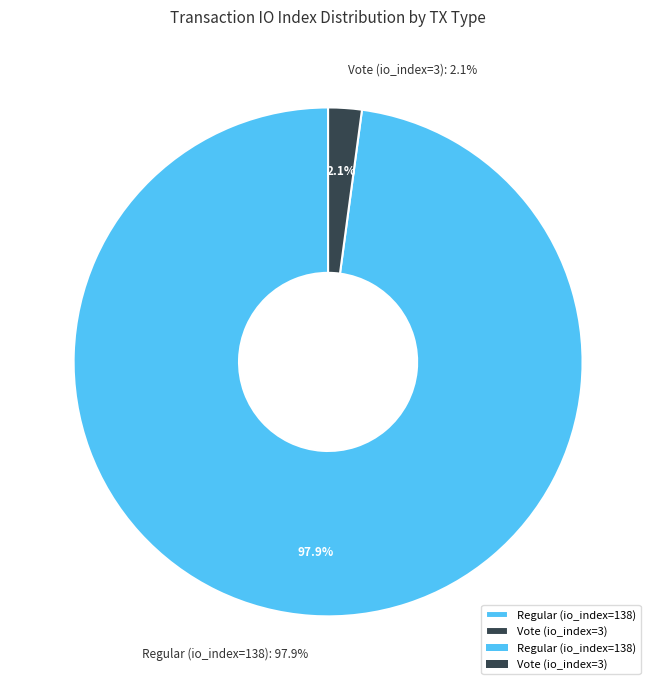

To the nearest percent, what is the difference between the Regular (io_index=138) and Vote (io_index=3) slice percentages?

96%